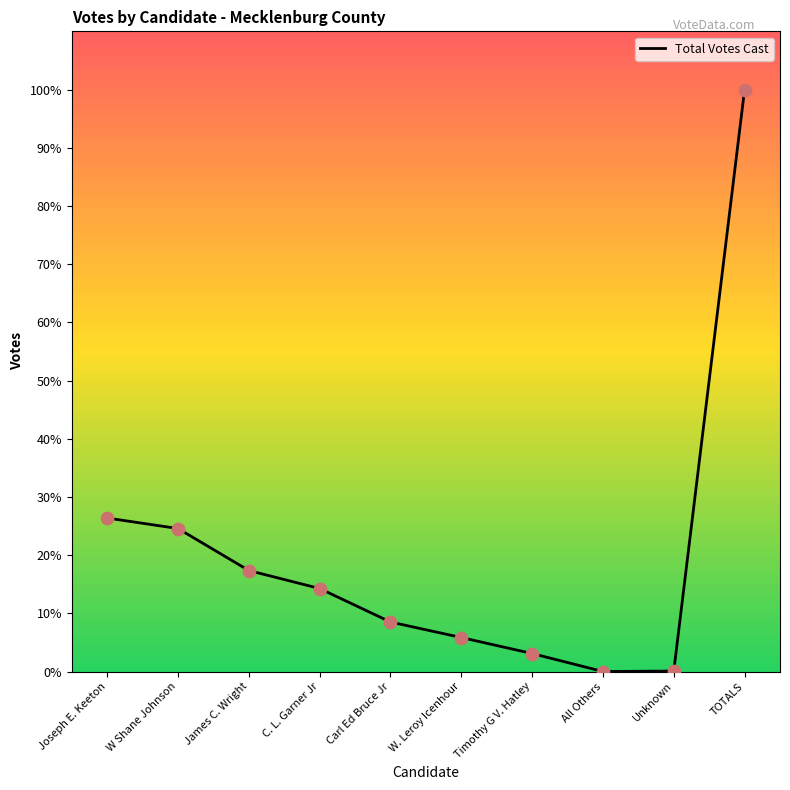

What is the ratio of the value at James C. Wright to the value at Unknown?

202.0